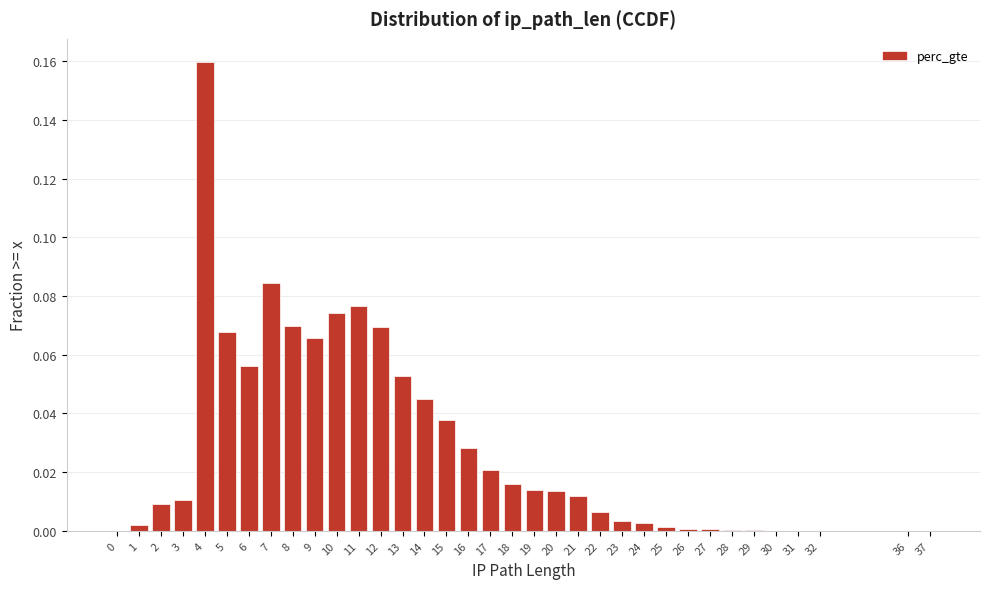

Which label corresponds to the largest value in the chart?

4